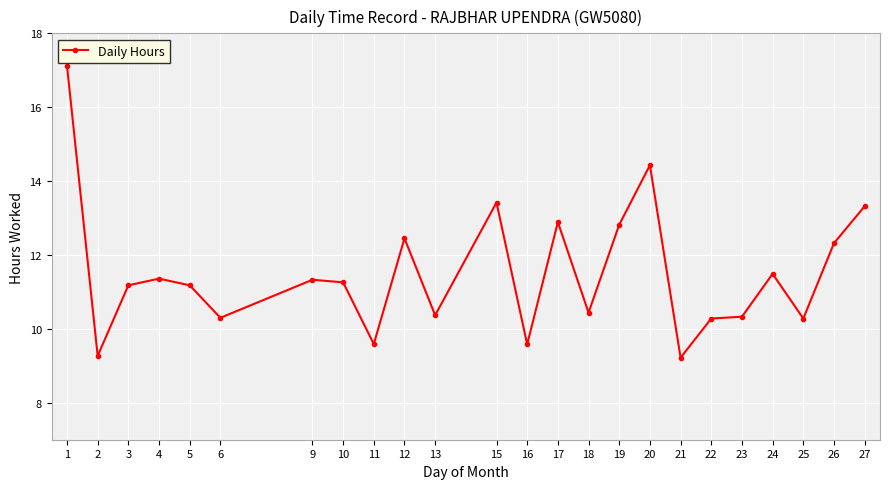

The chart shows a value of 13.4 at 16. True or false?

False